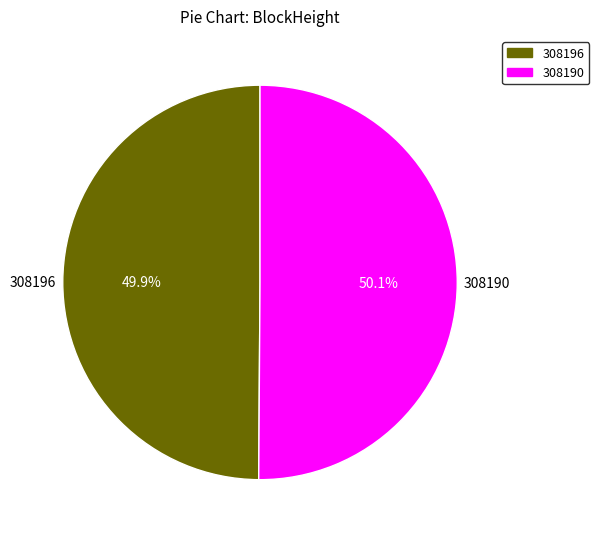

Is the sum of 308190 and 308196 greater than half?

Yes